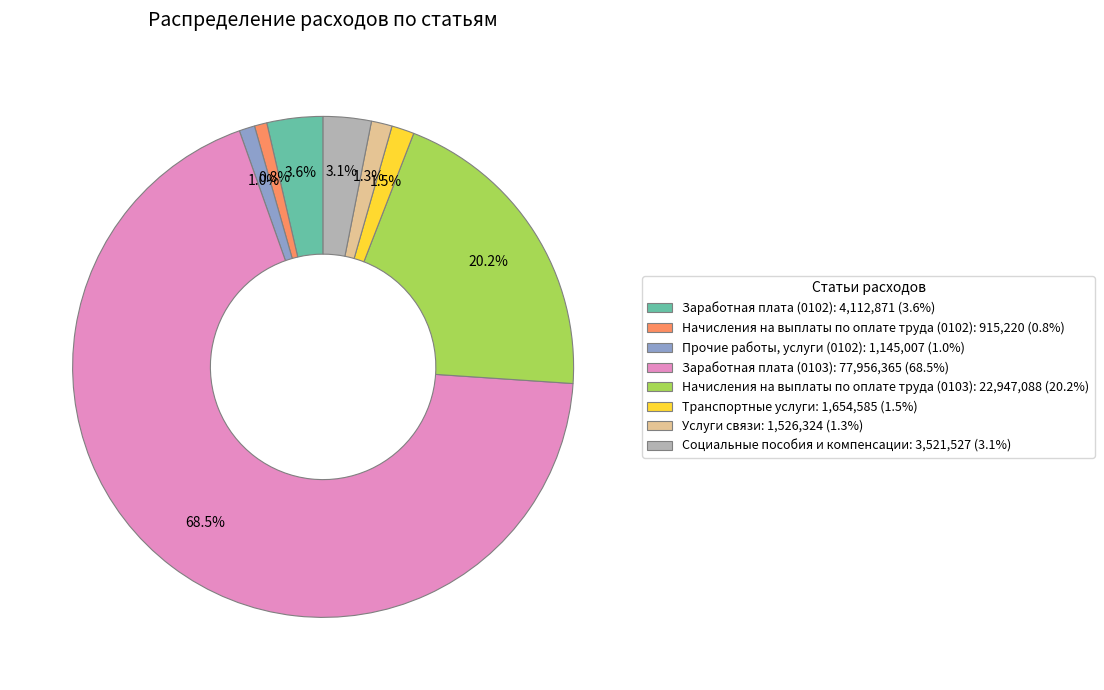

What is the largest slice in the pie chart?

Заработная плата (0103)